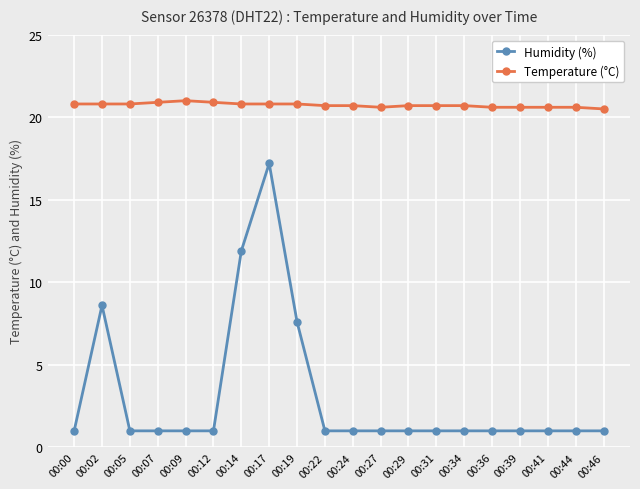

True or false: Humidity (%) and Temperature (°C) cross at least once.

False